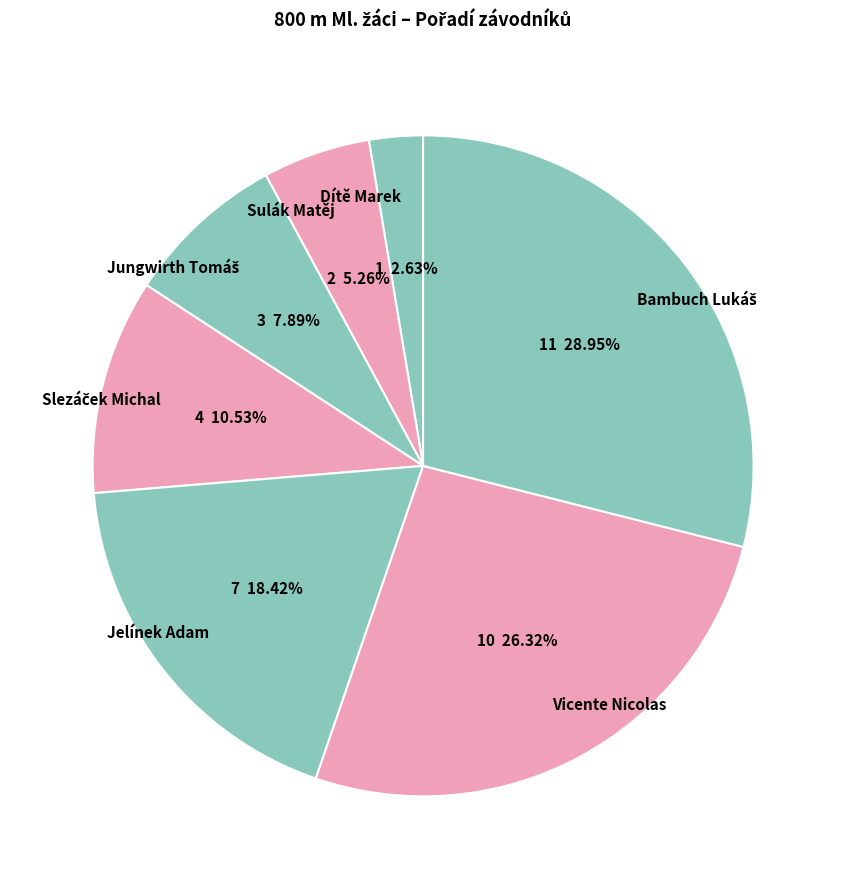

Which slice is the smallest?

Dítě Marek